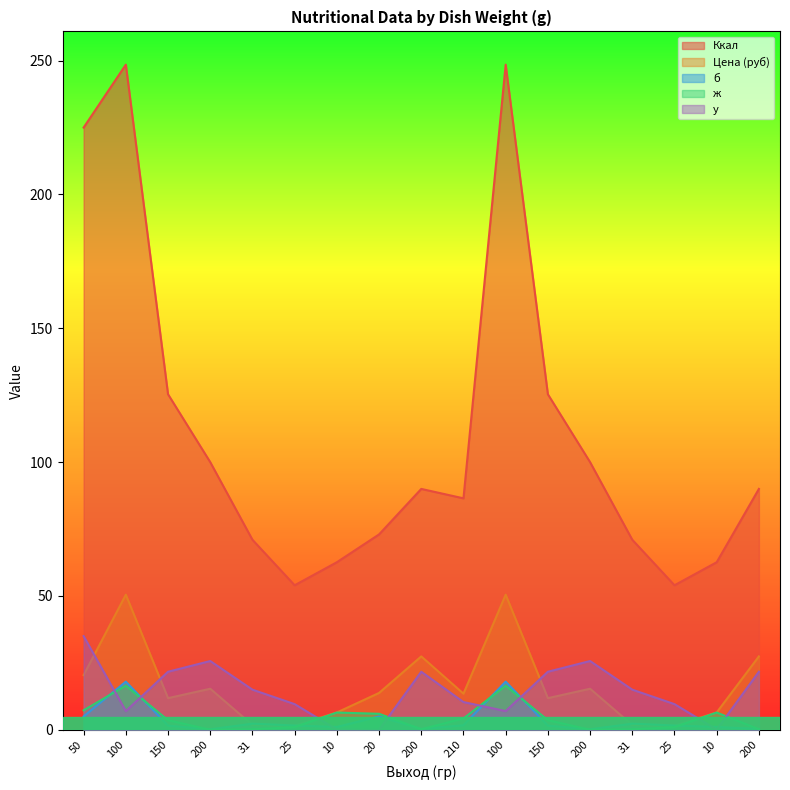

True or false: Цена (руб) has more than 1 interior local peaks.

True